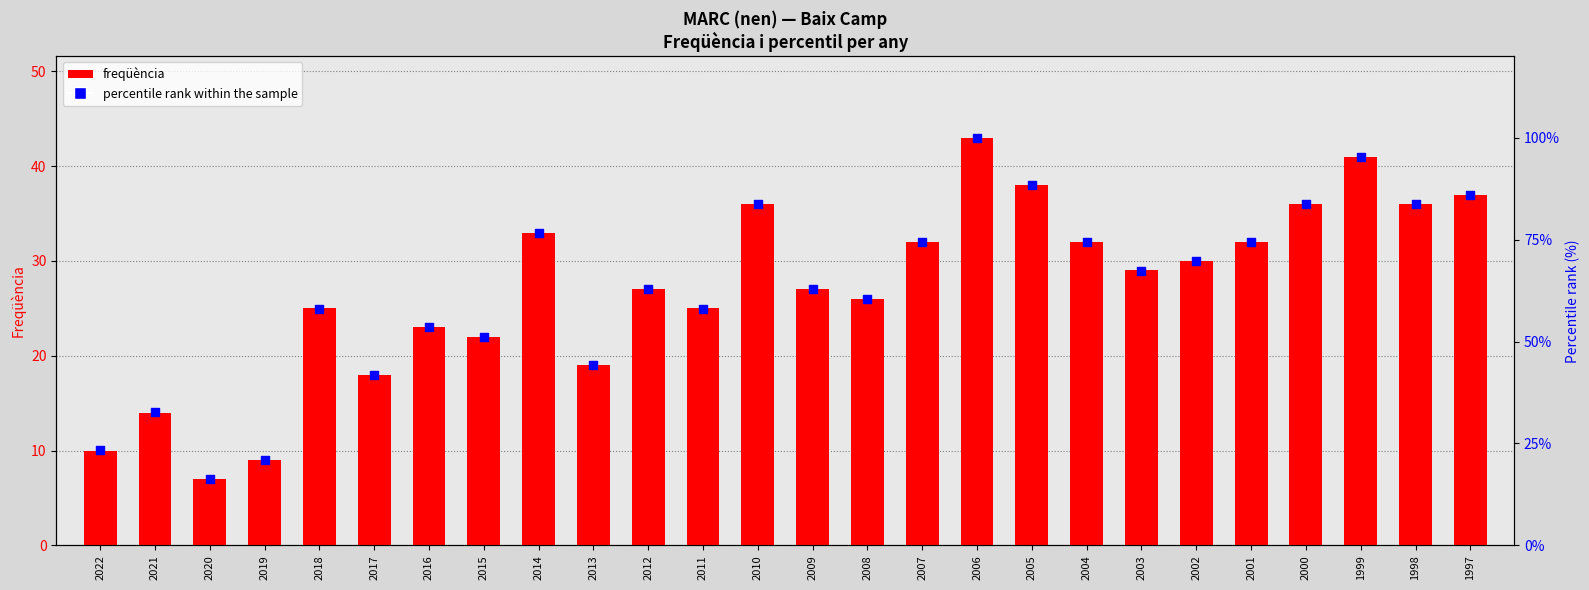

Is the value of freqüència at 2011 greater than the value of percentile rank within the sample at 2021?

No